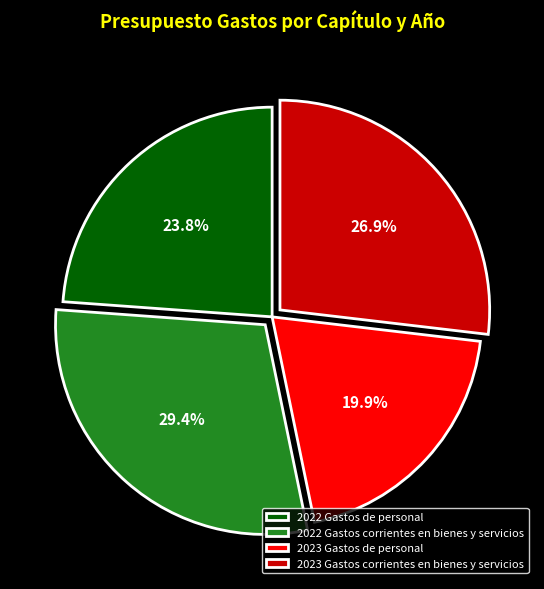

Does any single category account for the majority?

No